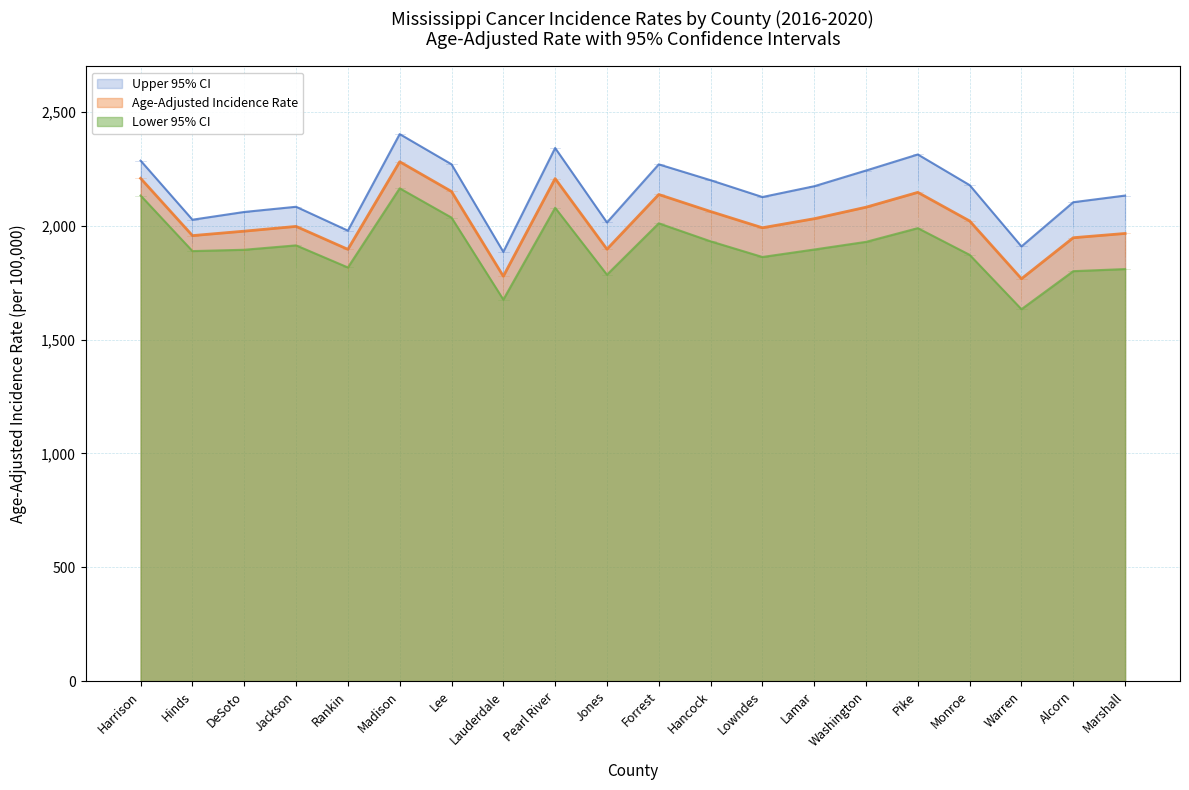

What is the highest value of the Age-Adjusted Incidence Rate series?

2281.0